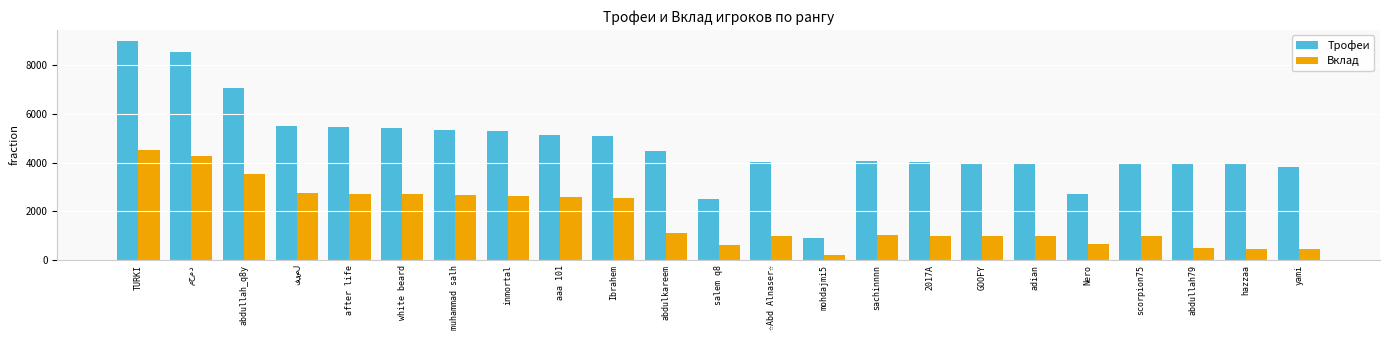

Which series has the largest total across all categories?

Трофеи